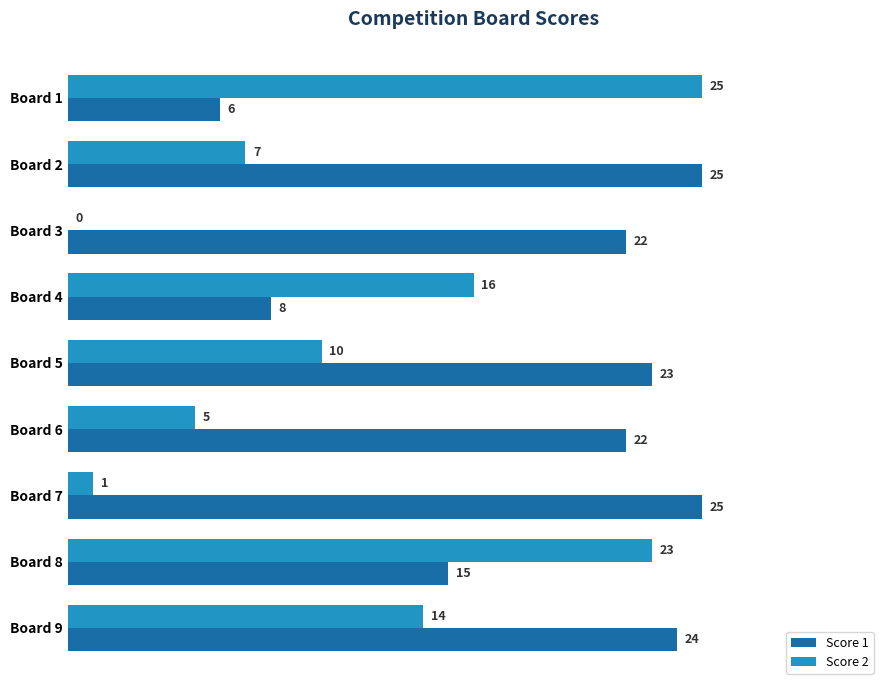

What is the average value of the Score 2 series?

11